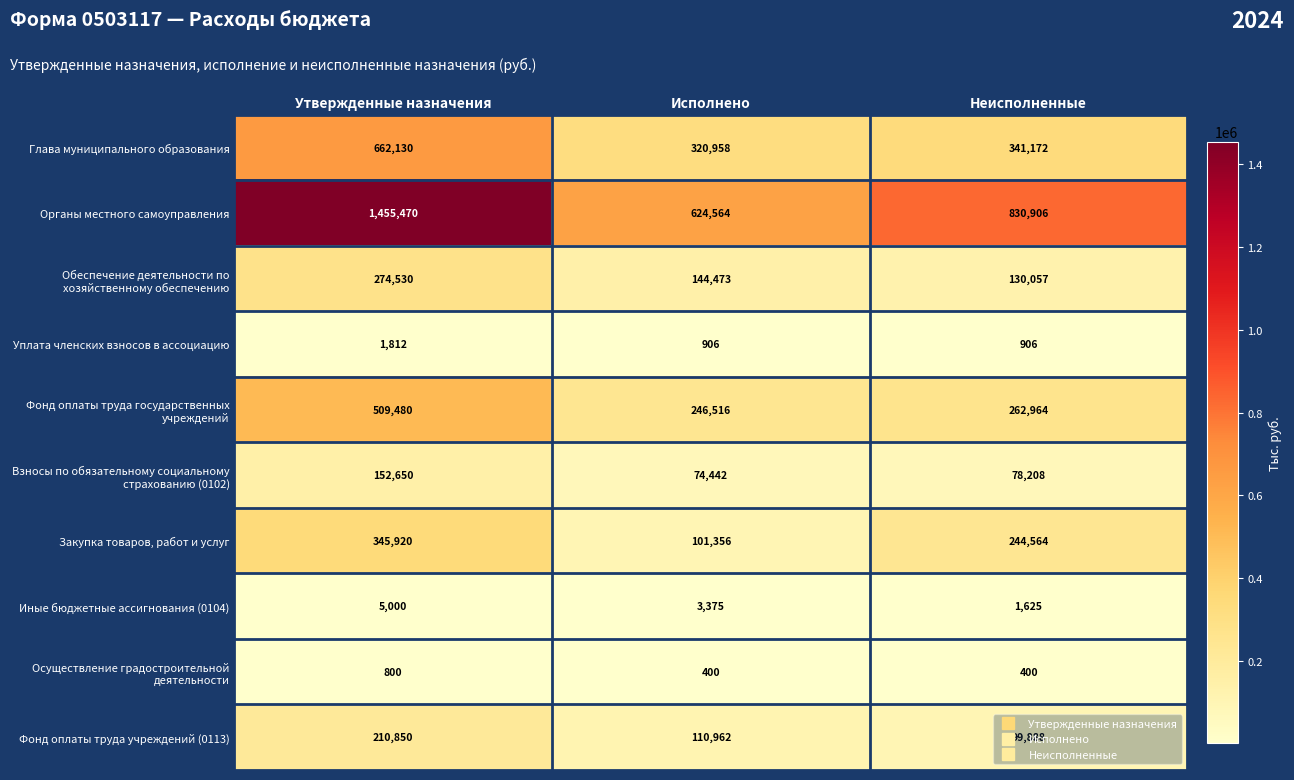

True or false: Закупка товаров, работ и услуг has a value of 135282 at Исполнено.

False